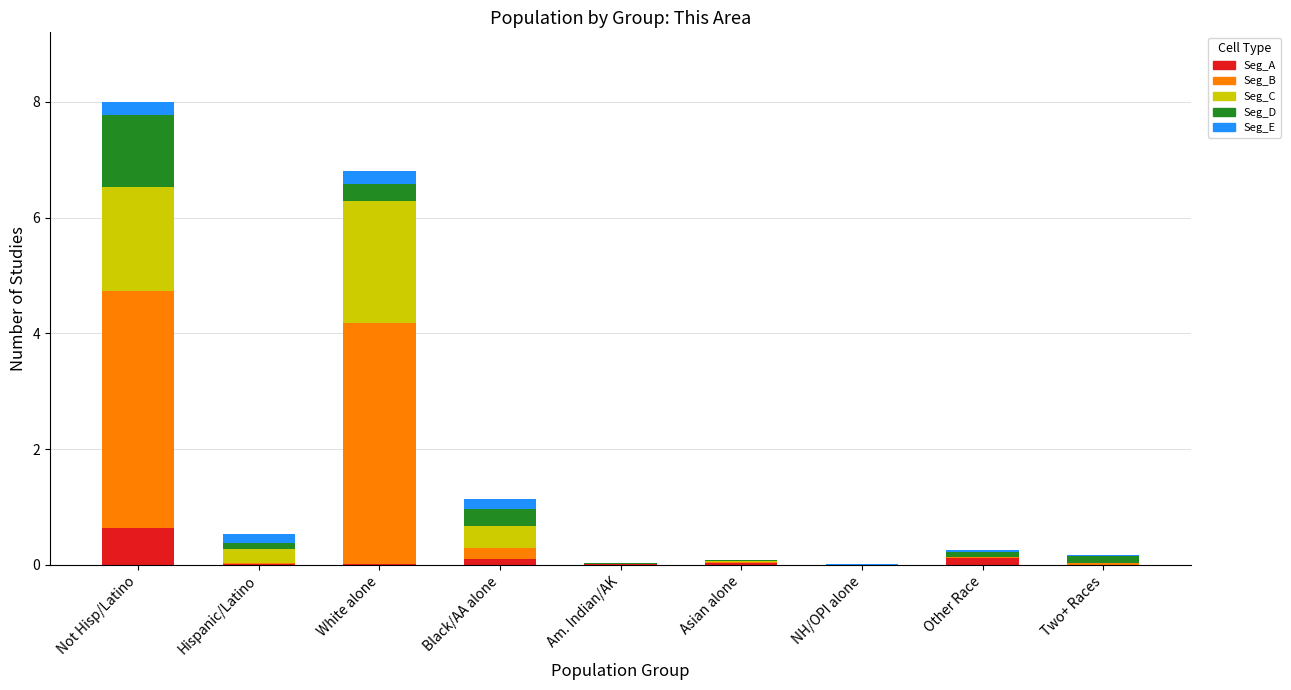

How many data points does each series have?

9